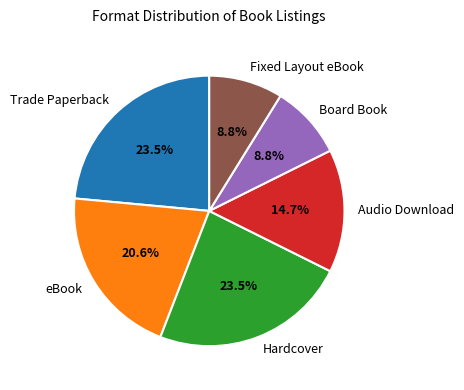

How many segments does this pie chart have?

6